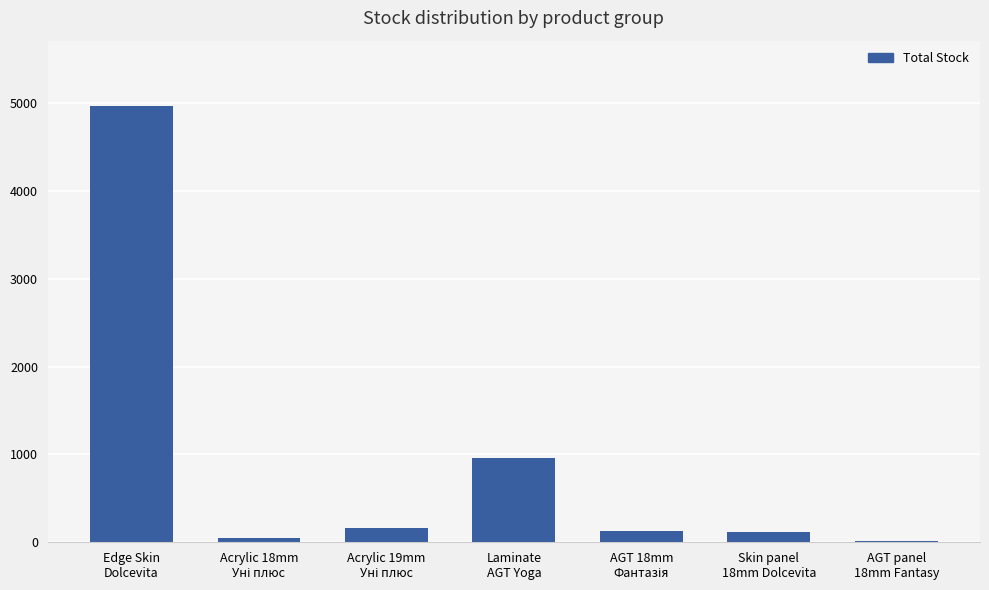

Count the number of data series in this chart.

1